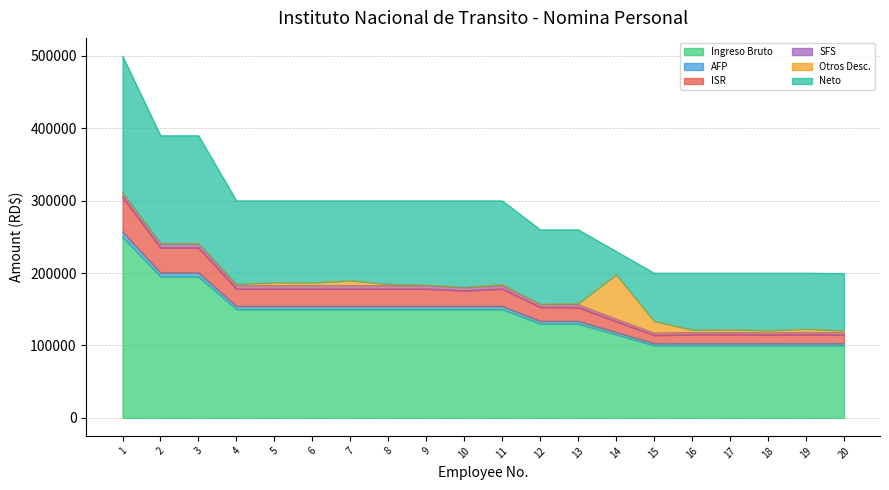

The value of Ingreso Bruto at 12 is 80693.6. True or false?

False